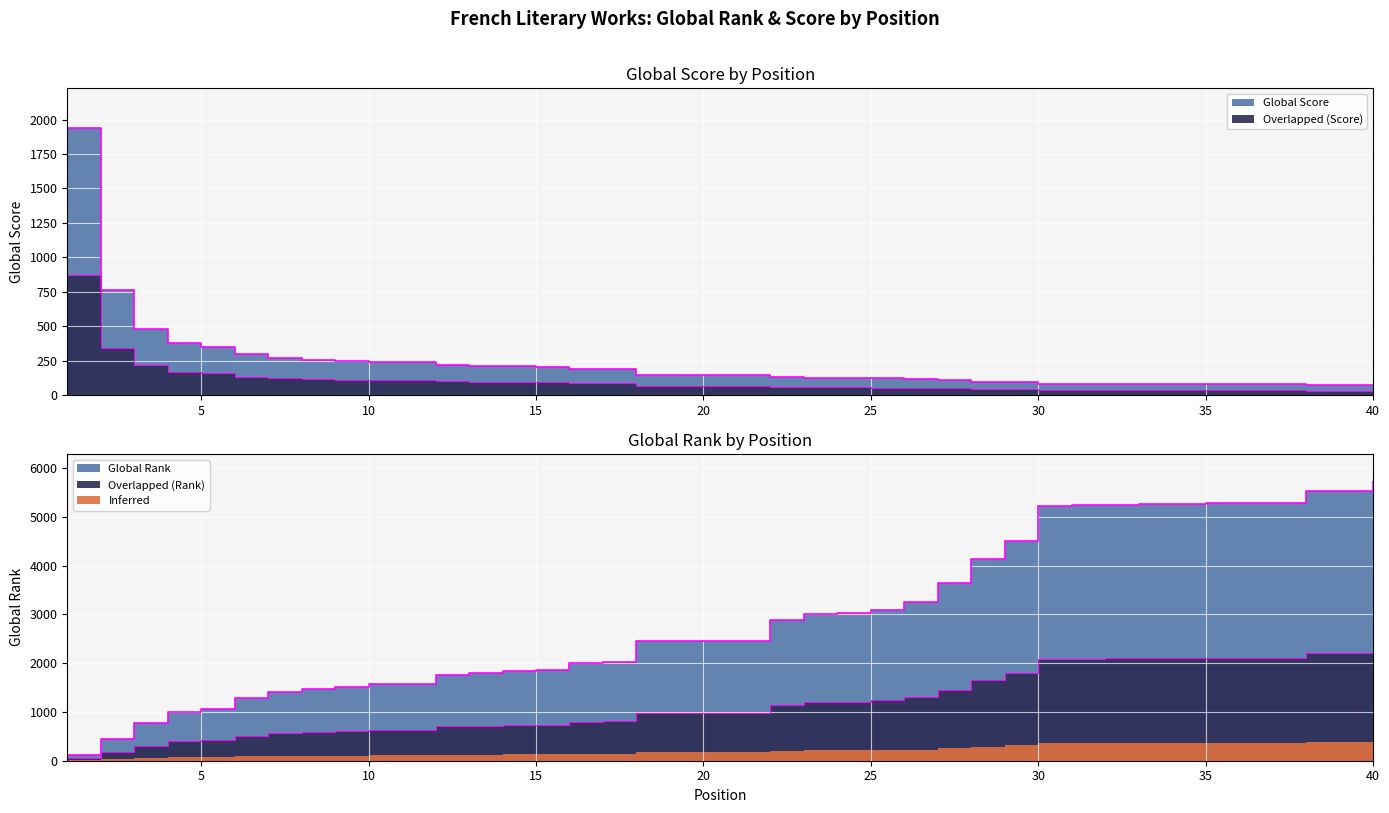

Which series has the widest spread of values?

Global Rank